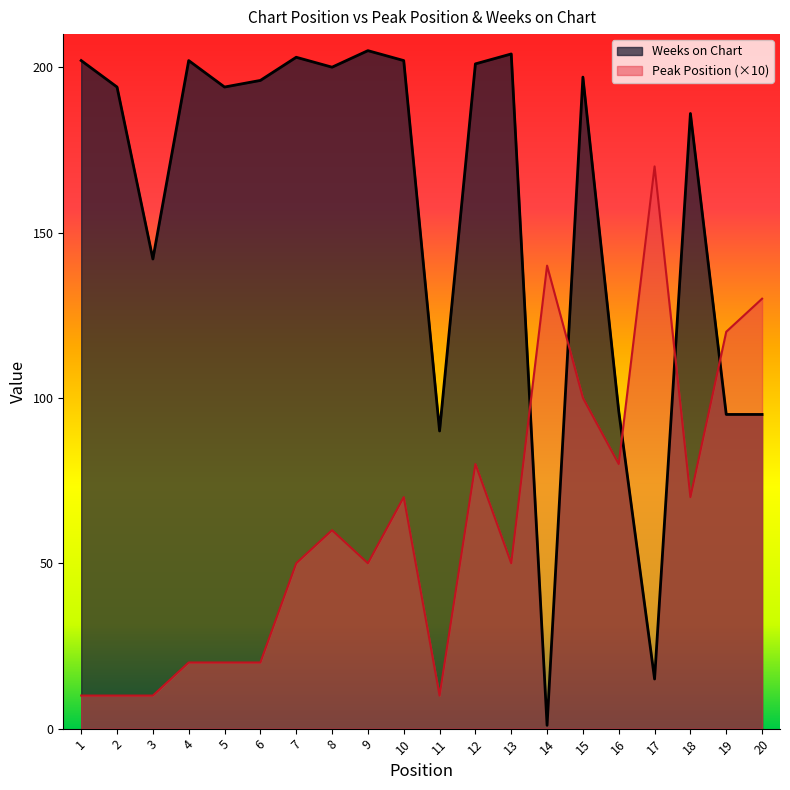

Does the chart display data point markers on the line(s)?

No